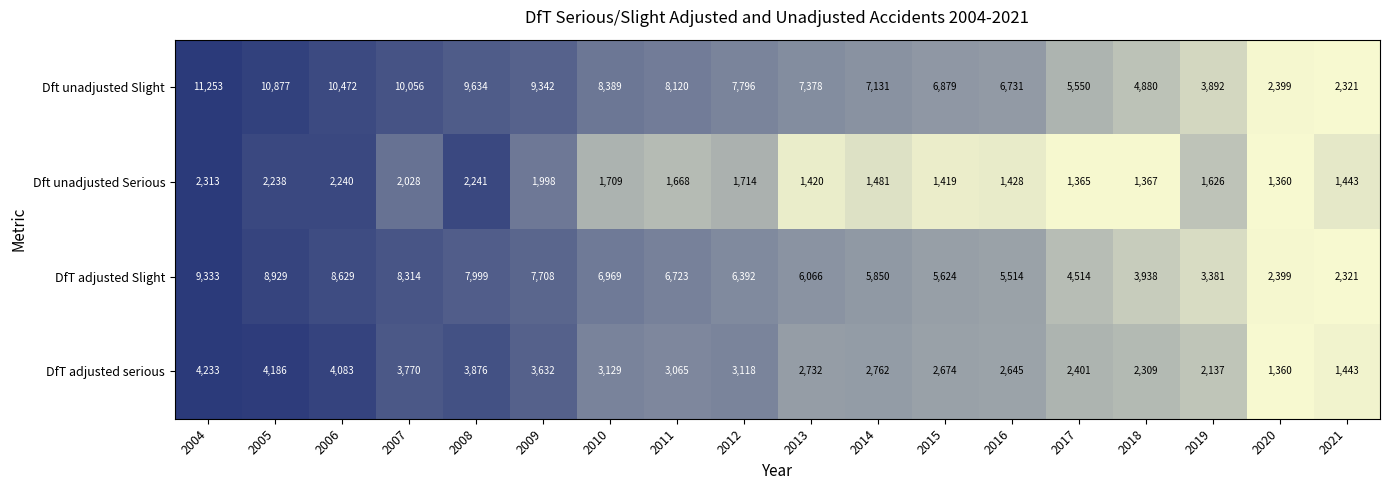

Which series has the widest spread of values?

Dft unadjusted Slight